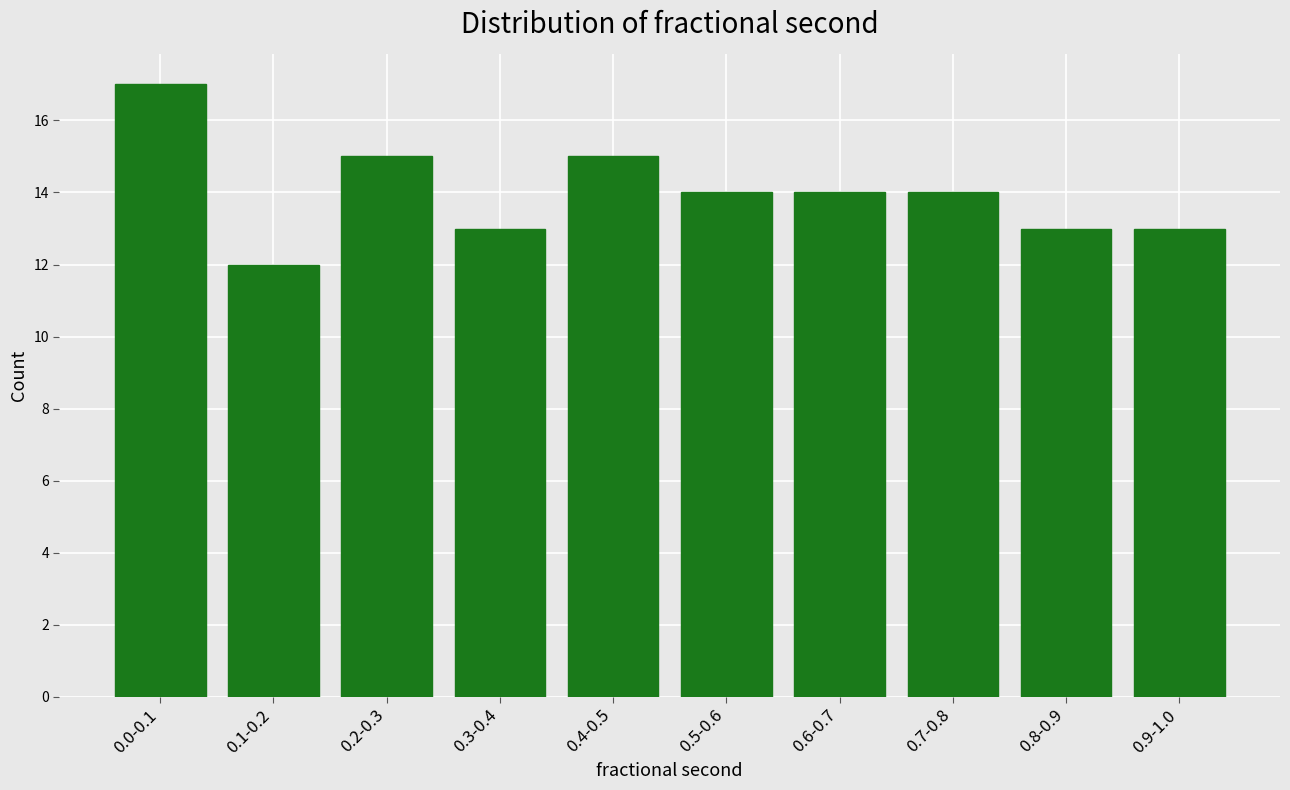

Reading left to right, transcribe all the data shown in this chart.

0.0-0.1=17	0.1-0.2=12	0.2-0.3=15	0.3-0.4=13	0.4-0.5=15	0.5-0.6=14	0.6-0.7=14	0.7-0.8=14	0.8-0.9=13	0.9-1.0=13